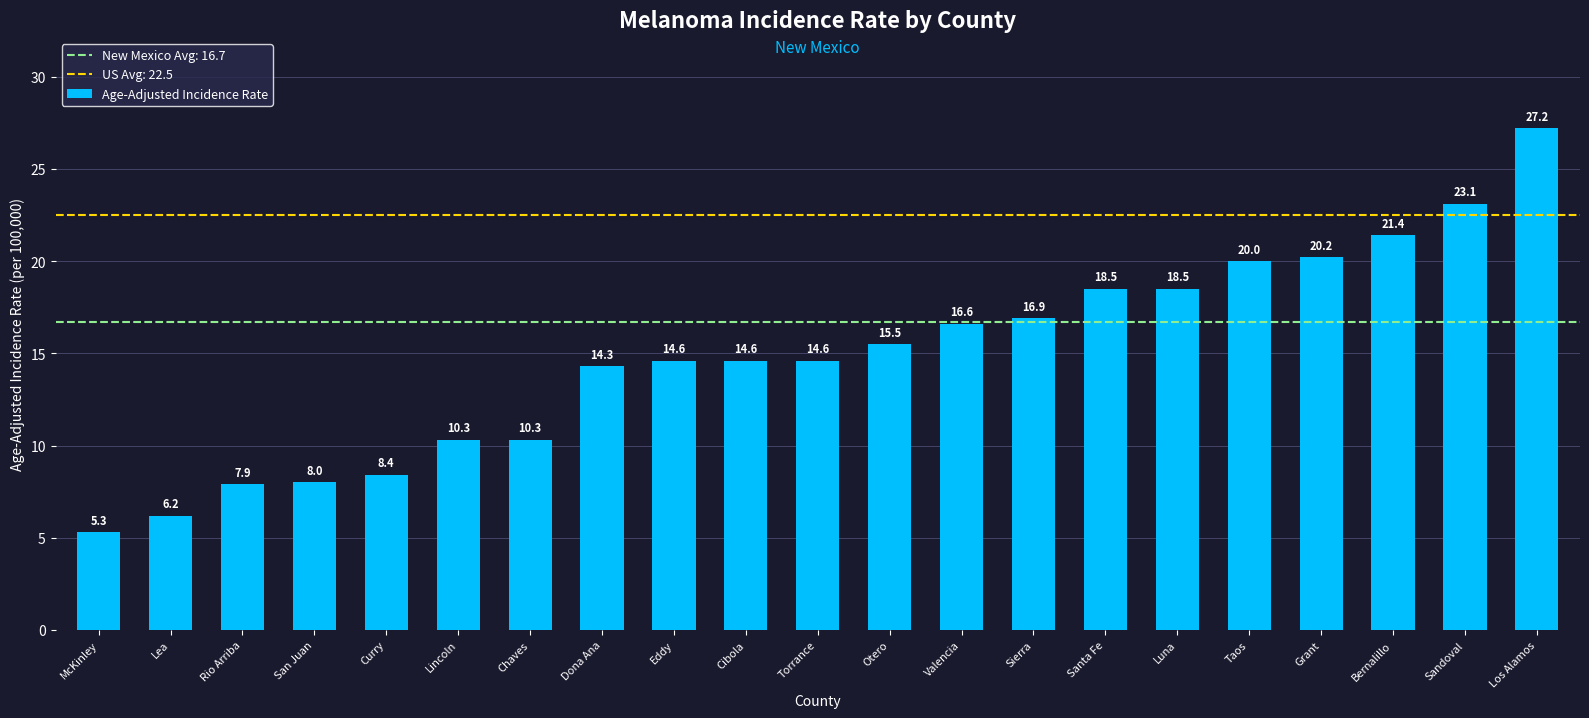

What is the value of the 6th bar from the left?

10.3